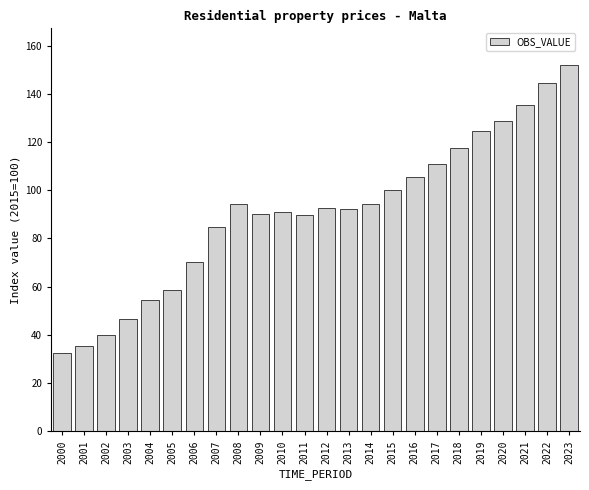

What is the minimum value shown in the chart?

32.3